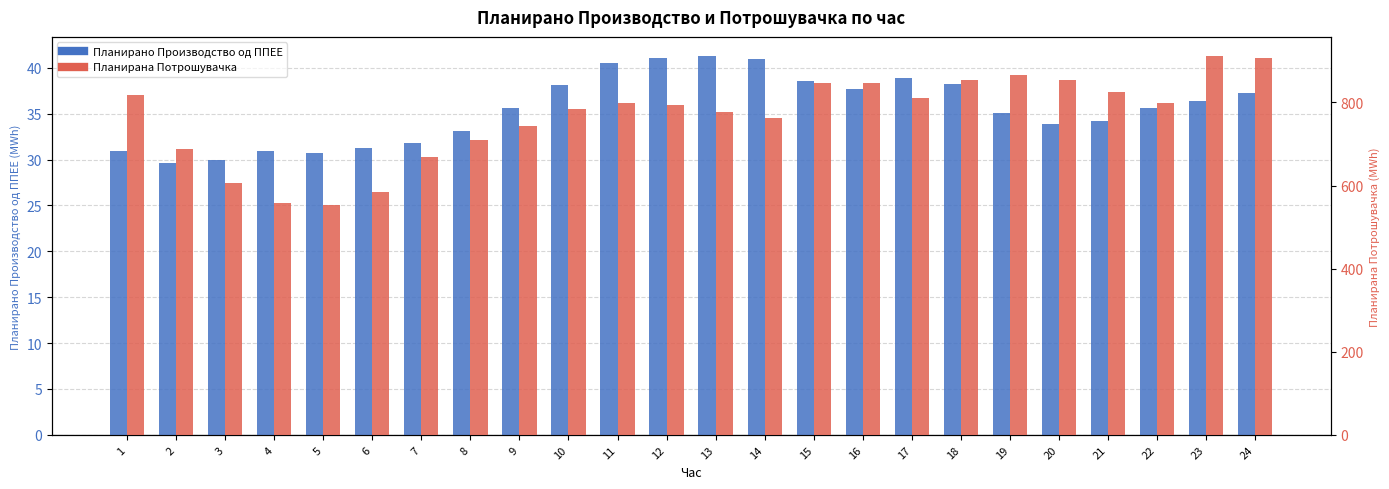

What is the difference between the highest and lowest values at 3?

575.4